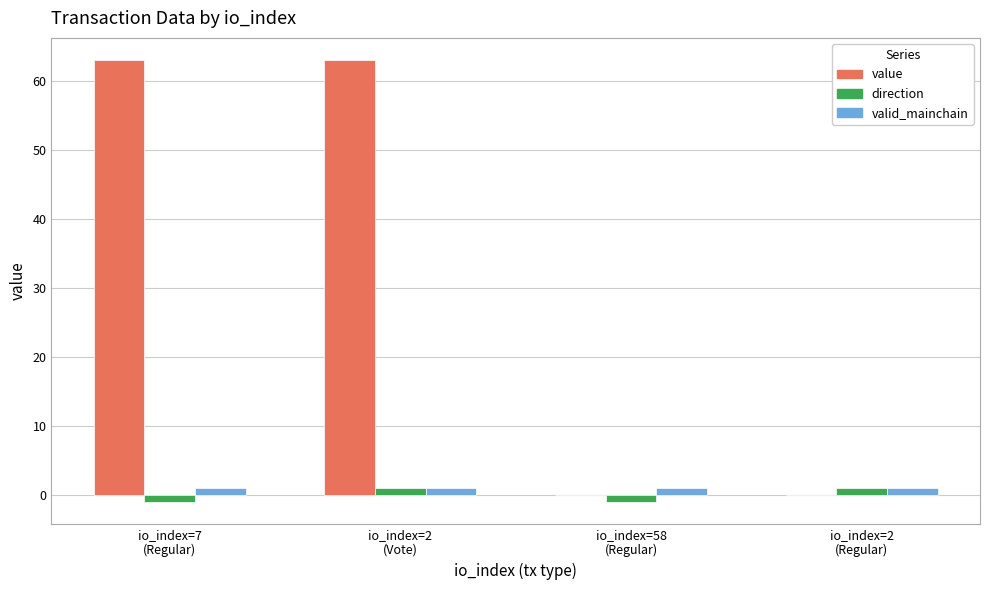

What is the sum of all value values?

126.2